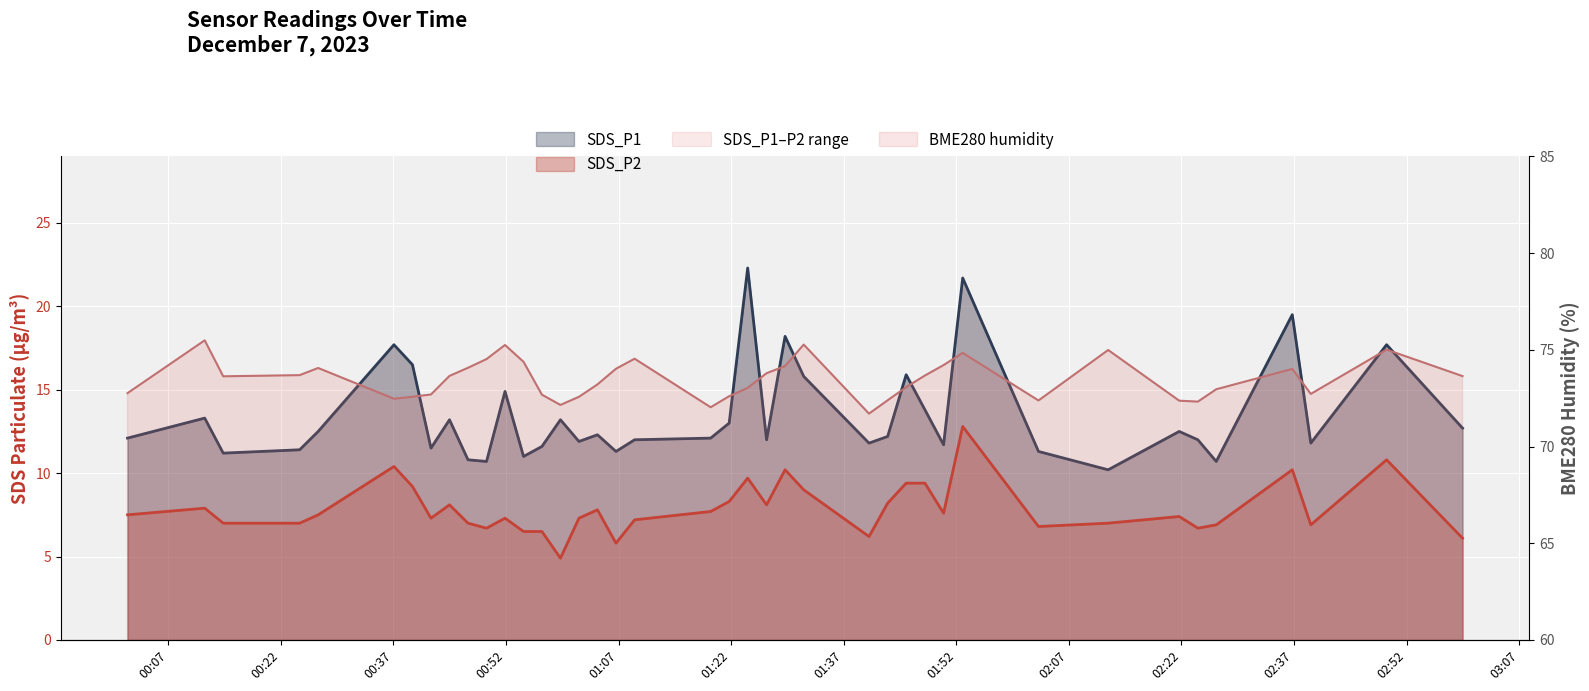

At how many categories does at least one series exceed 26?

40